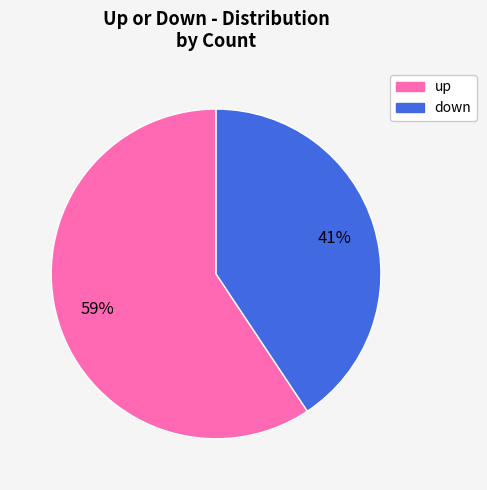

To the nearest percent, what is the average slice percentage?

50%